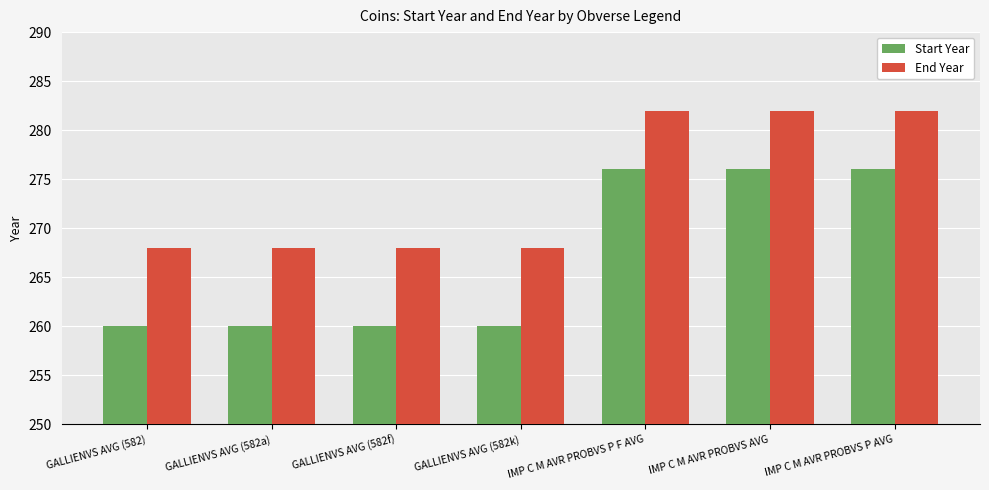

What is the total value across all series at GALLIENVS AVG (582f)?

528